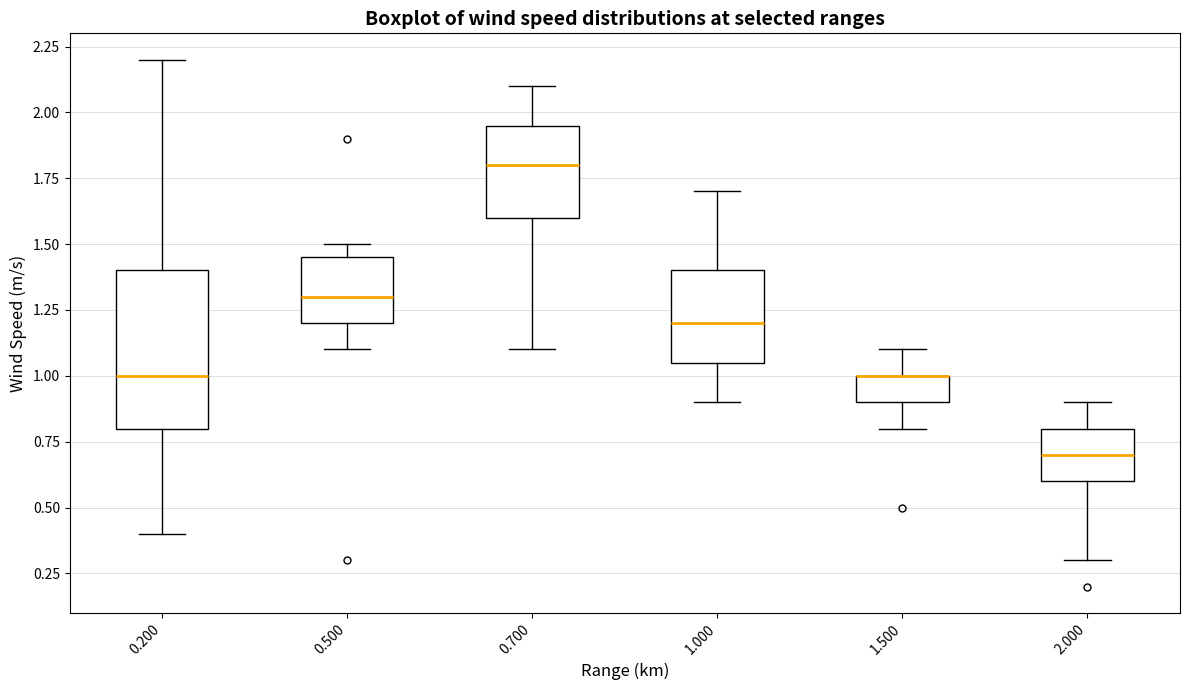

Where is the lower edge of the box at x = 0.500 on the y-axis? The values are not printed on the chart, so give them approximately, as read against the axis.

1.20